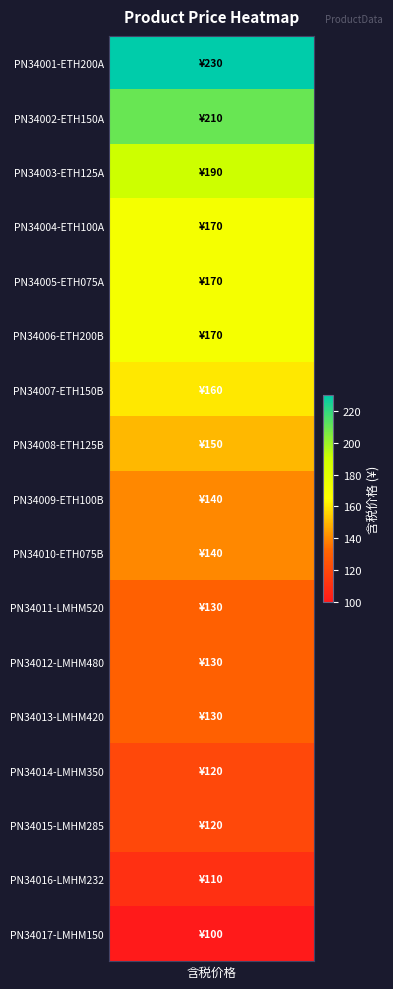

Which category has the highest value across all series?

PN34001-ETH200A